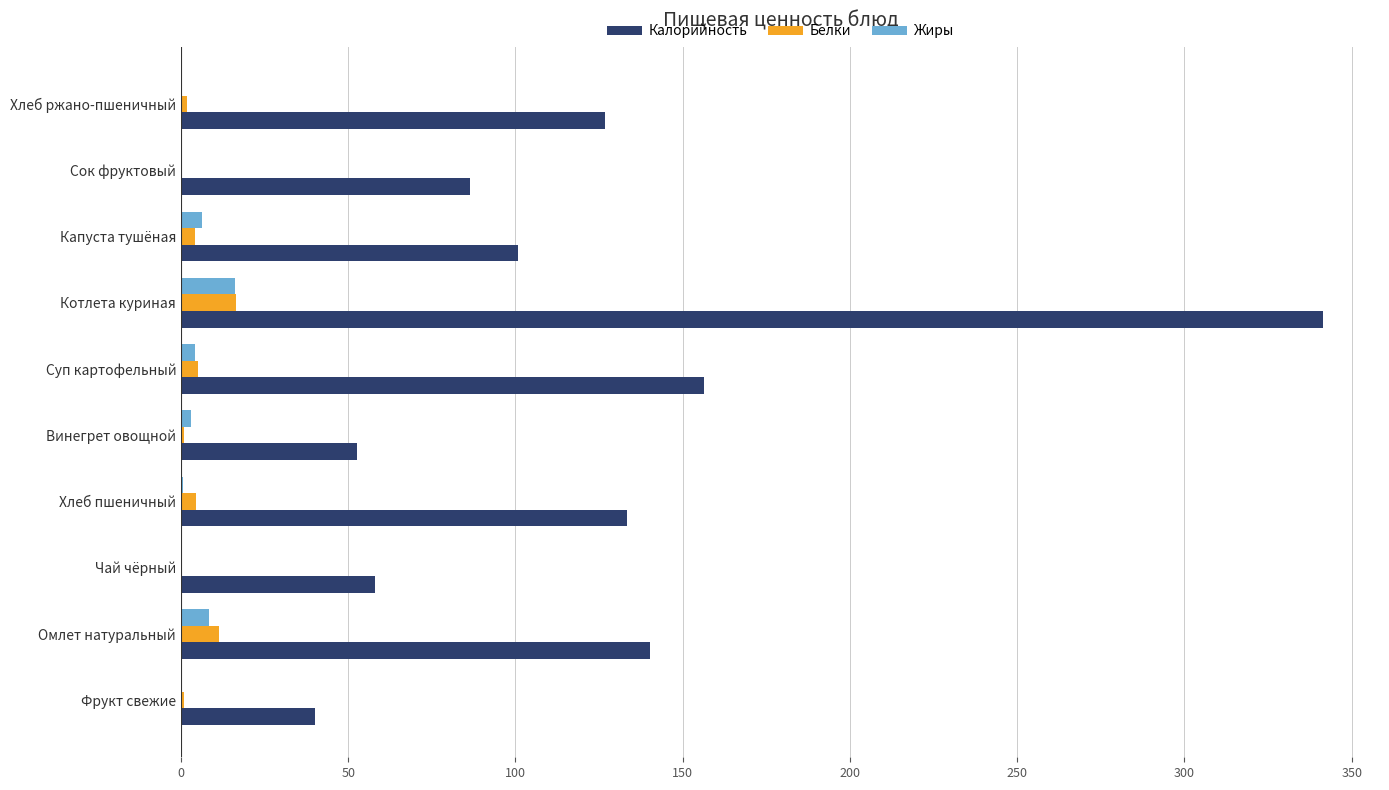

What is the average value of the Калорийность series?

123.6